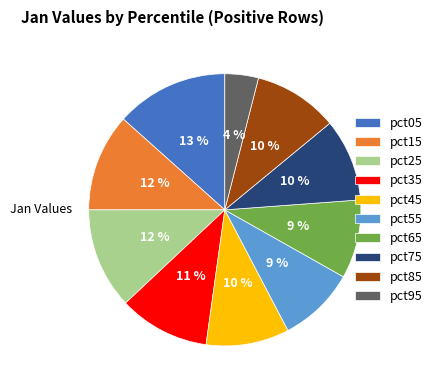

What is the largest slice in the pie chart?

pct05